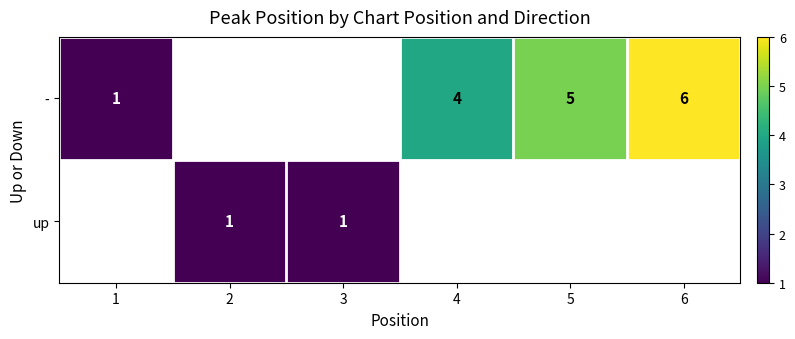

Is it true that - equals 5 at 5?

True